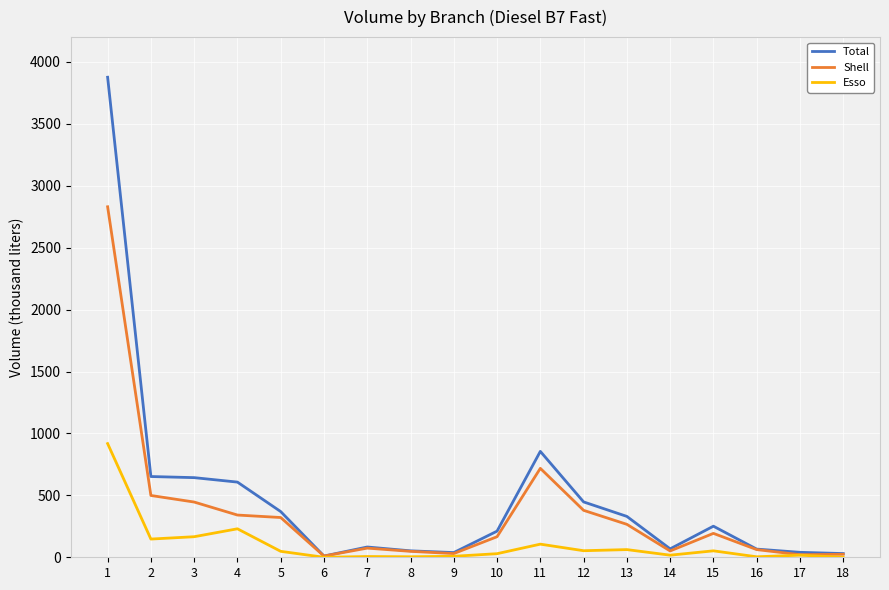

What is the sum of the Total values at 18 and 8?

82